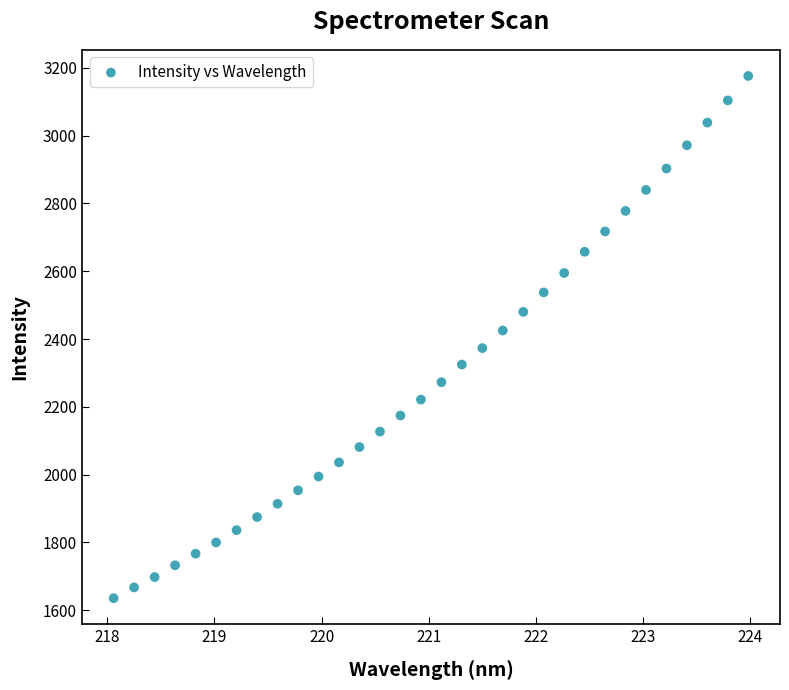

What is the range of Y values (max minus min)?

1540.8